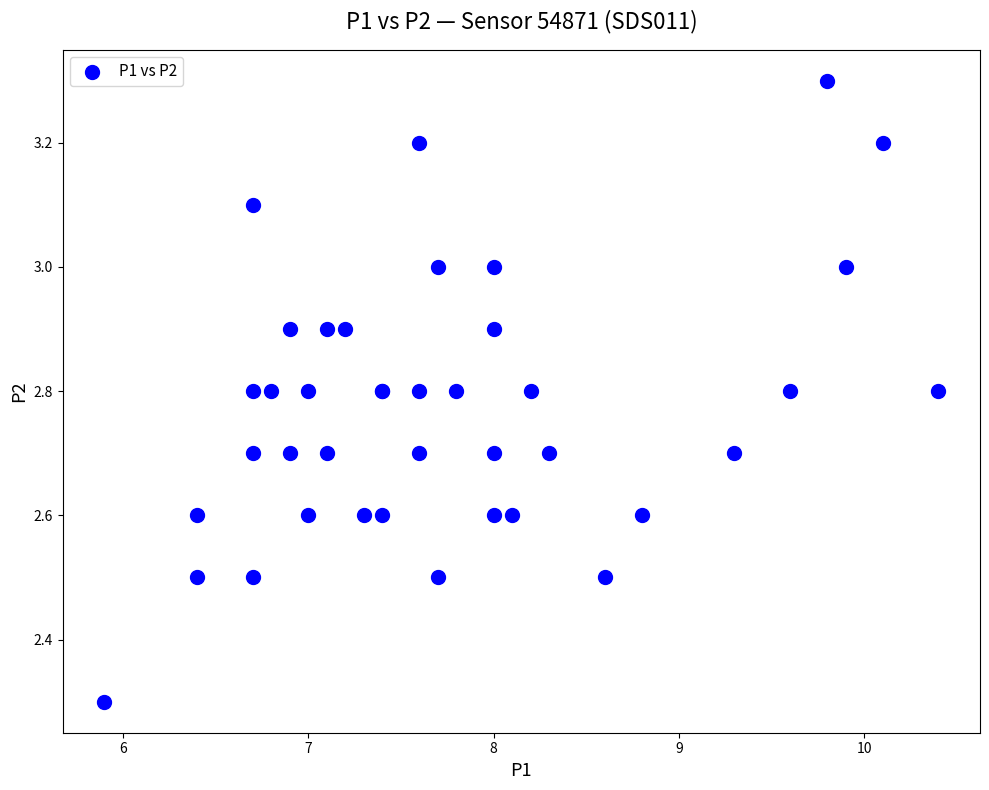

What Y value in the scatter plot is closest to 2?

2.3